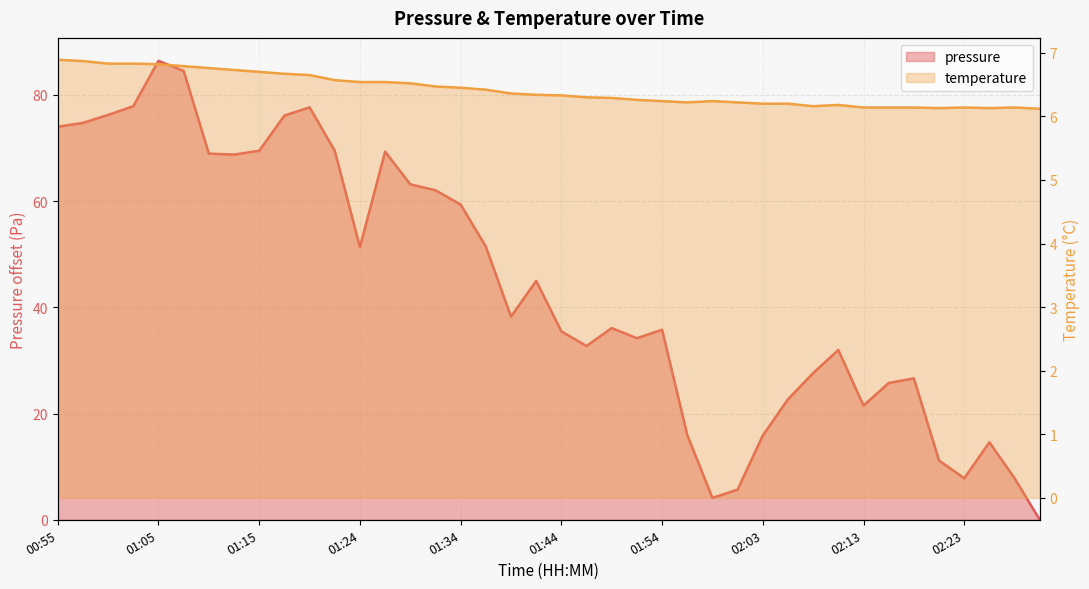

Reading left to right, extract all data points from this chart.

pressure: 74.0	74.7	76.2	77.9	86.4	84.5	68.9	68.8	69.5	76.1	77.6	69.5	51.3	69.3	63.1	62.0	59.3	51.4	38.2	45.0	35.5	32.7	36.1	34.2	35.8	16.0	4.1	5.7	15.9	22.7	27.6	32.0	21.5	25.8	26.6	11.1	7.8	14.6	7.8	0.0
temperature: 6.9	6.9	6.8	6.8	6.8	6.8	6.8	6.7	6.7	6.7	6.7	6.6	6.5	6.5	6.5	6.5	6.5	6.4	6.4	6.3	6.3	6.3	6.3	6.3	6.2	6.2	6.2	6.2	6.2	6.2	6.2	6.2	6.1	6.1	6.1	6.1	6.1	6.1	6.1	6.1